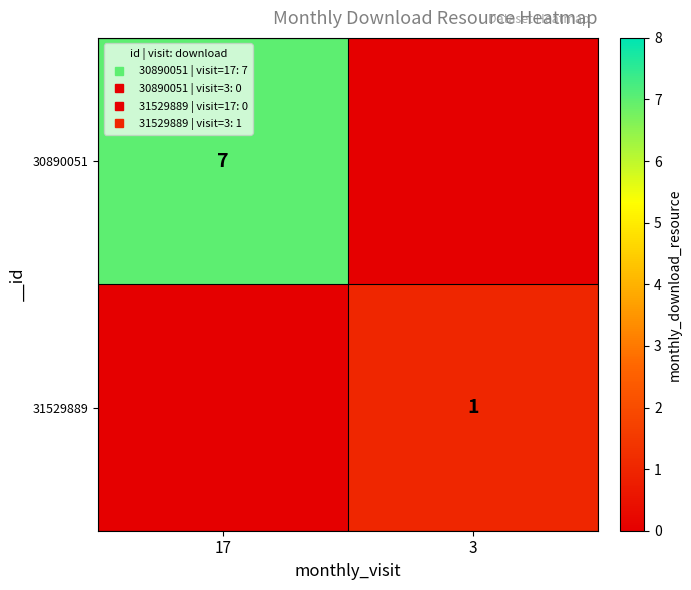

What is the average value of the 30890051 series?

4